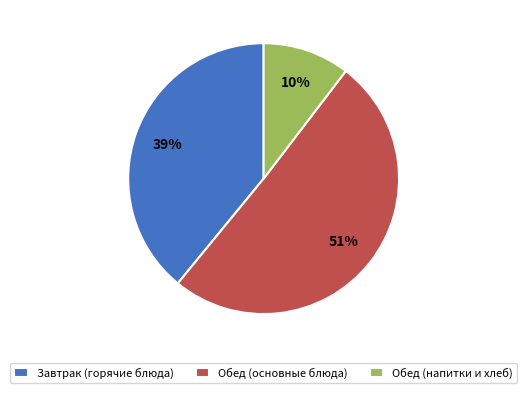

To the nearest percent, what is the combined percentage of Обед (основные блюда) and Обед (напитки и хлеб)?

61%